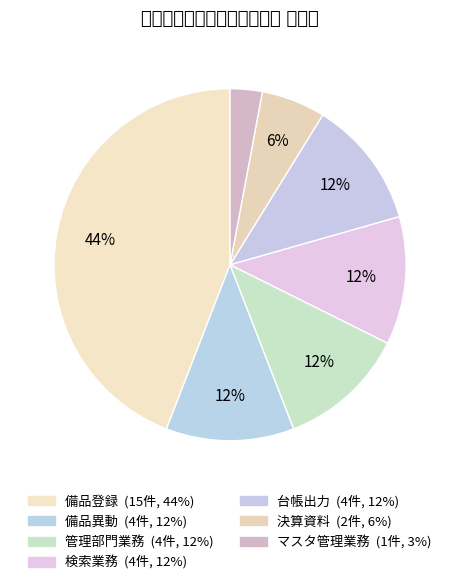

Does 検索業務 account for over 50% of the chart?

No